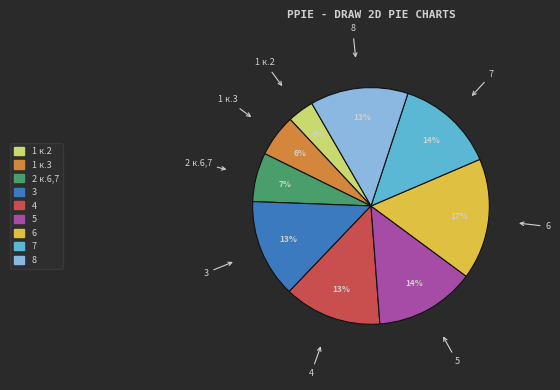

Does 8 account for over 50% of the chart?

No